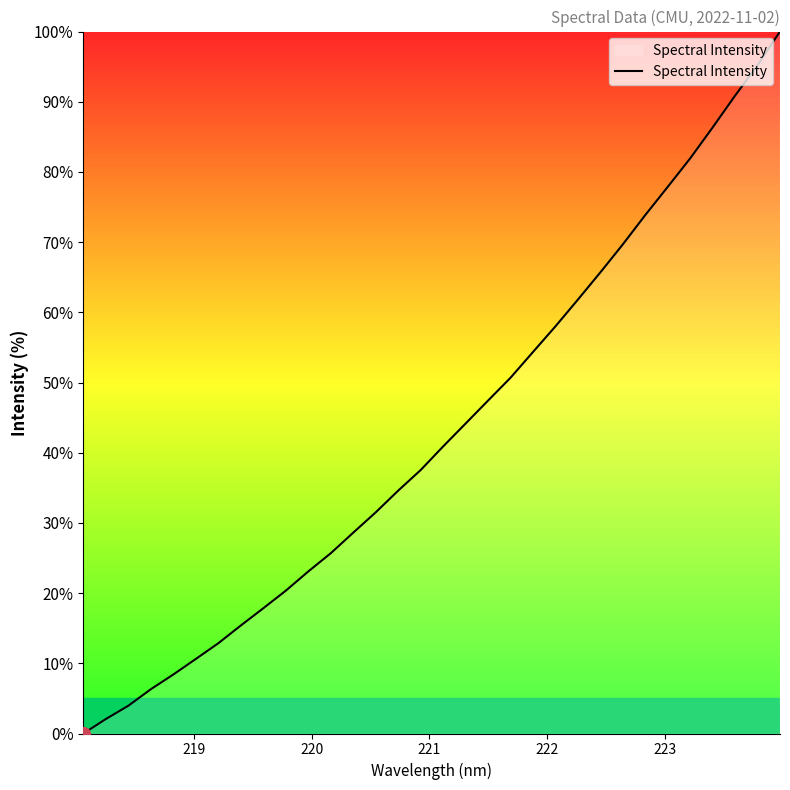

What is the greatest value displayed?

100.0